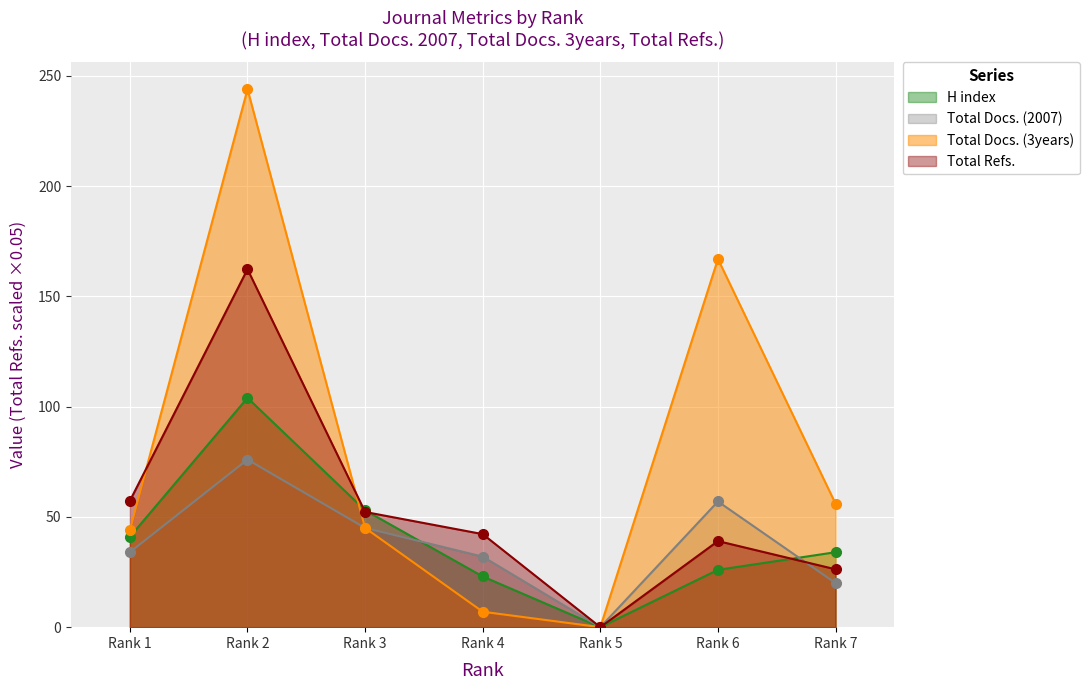

What is the difference between the second highest and minimum values in the Total Refs. series?

57.3